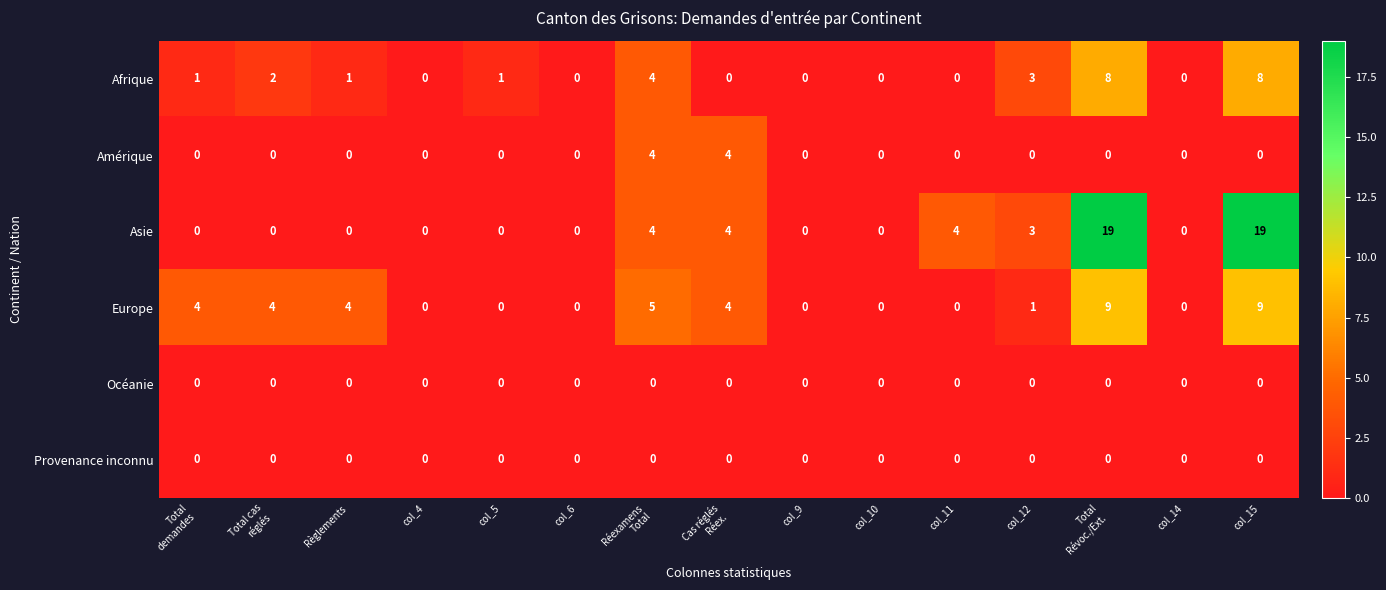

True or false: Afrique has a value of 8 at col_15.

True